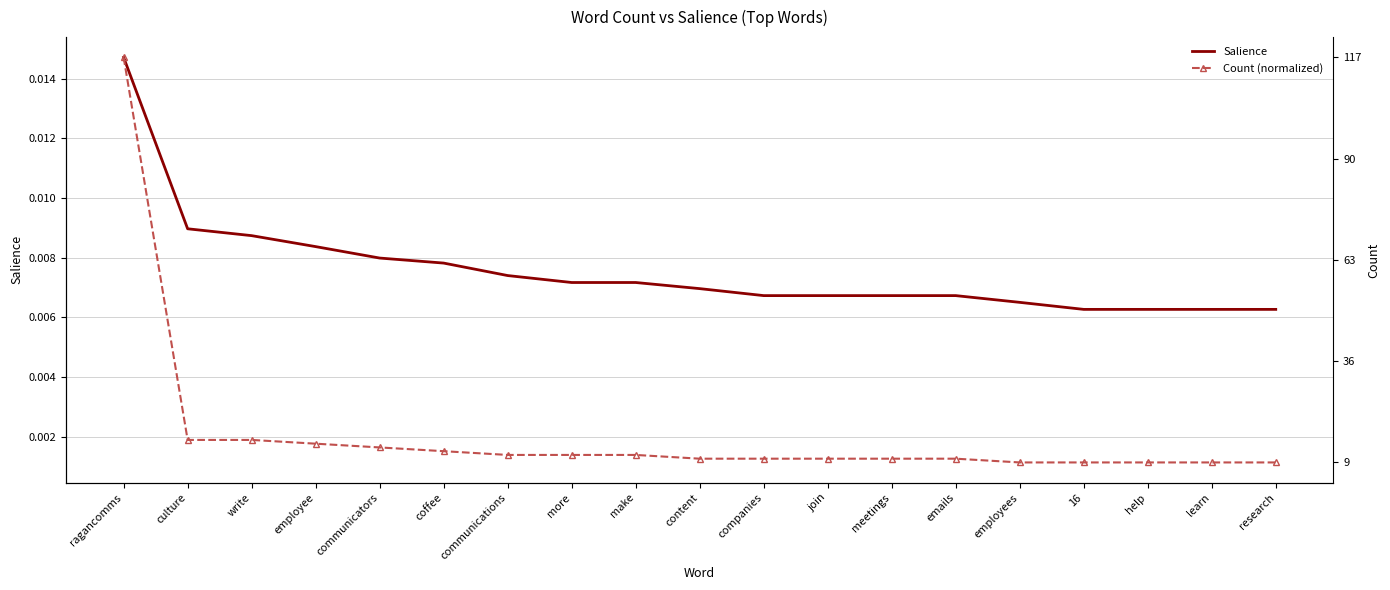

Count the number of data series in this chart.

2